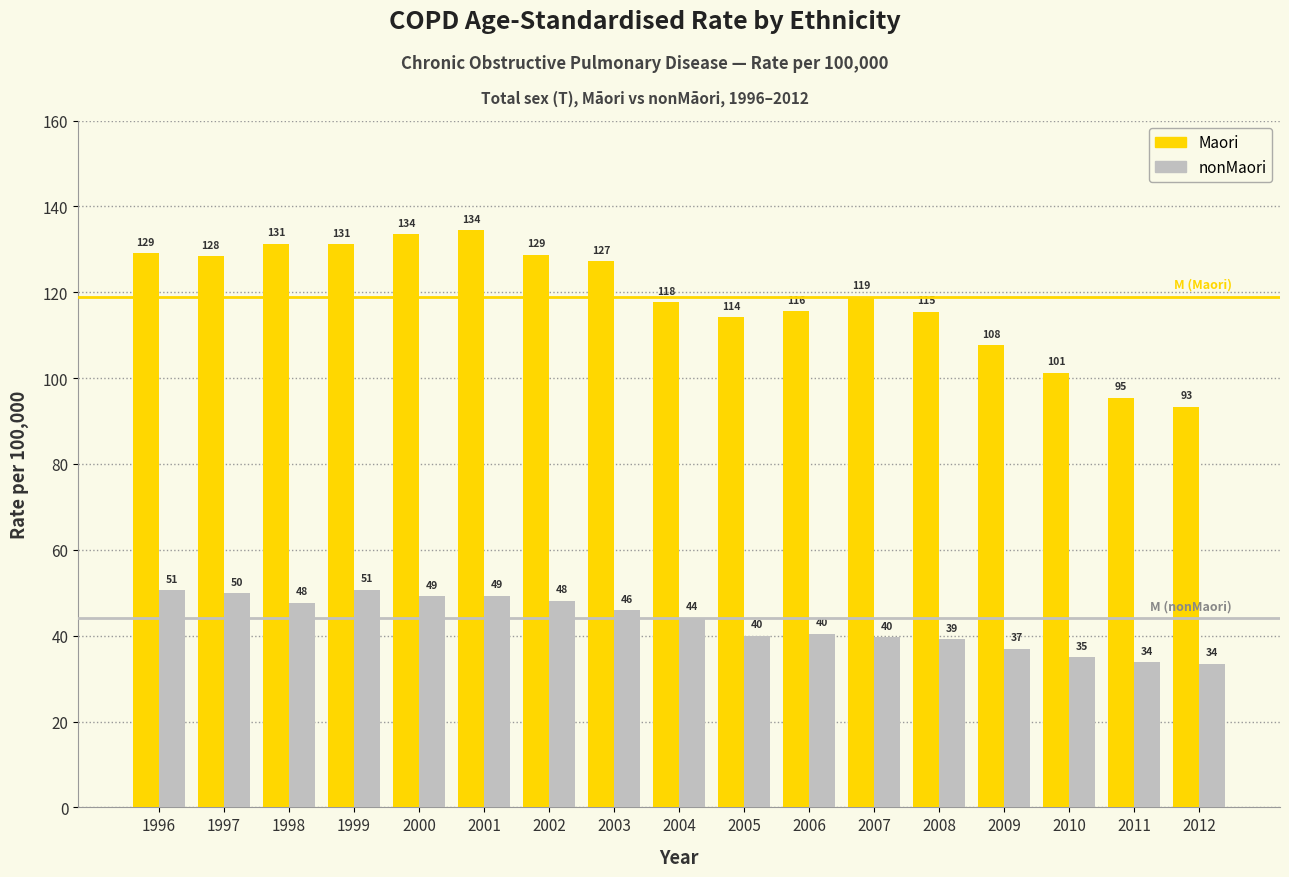

What is the difference between the maximum and second lowest values in the Maori series?

39.1